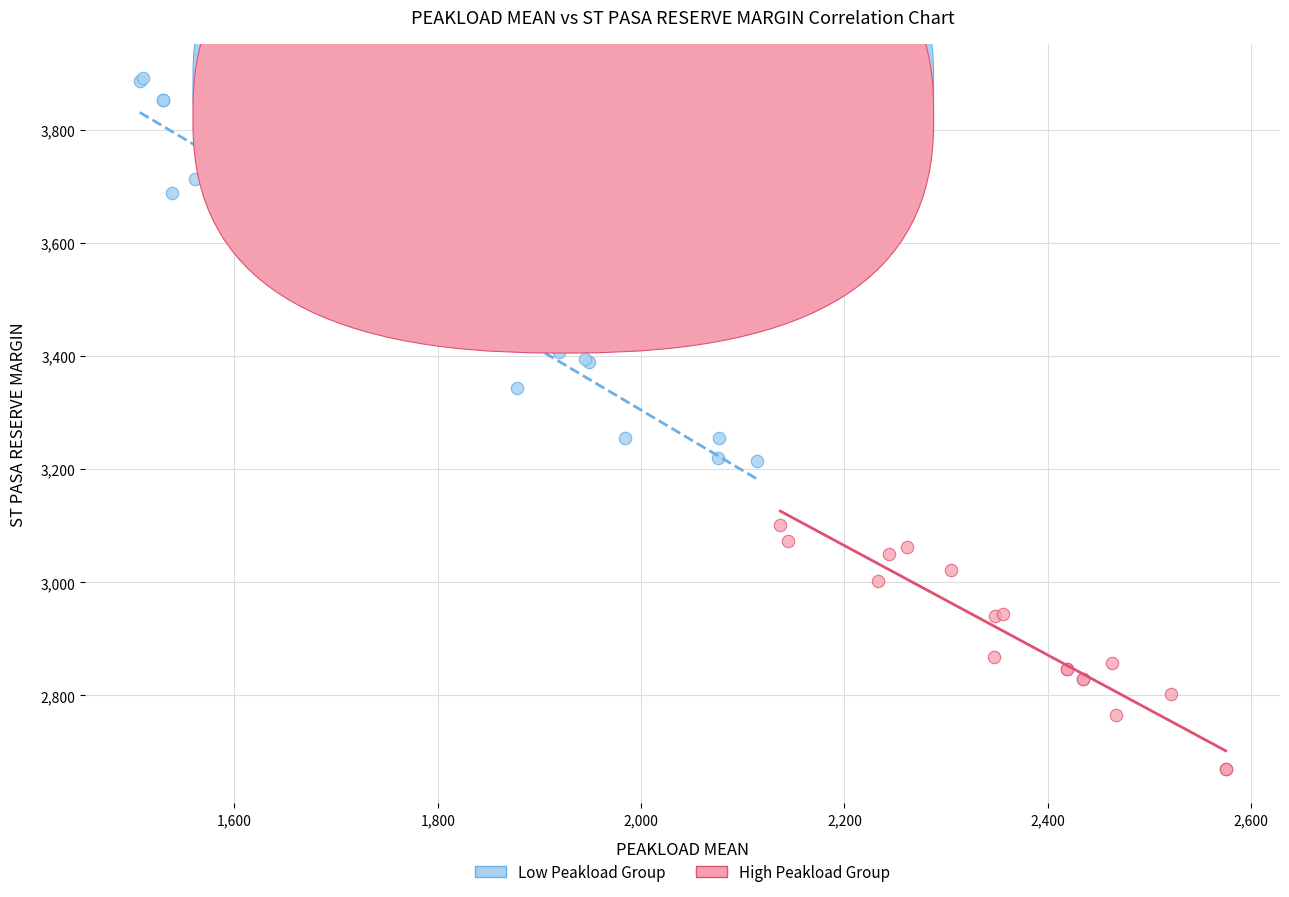

Which series has the widest spread of Y values?

Low Peakload Group